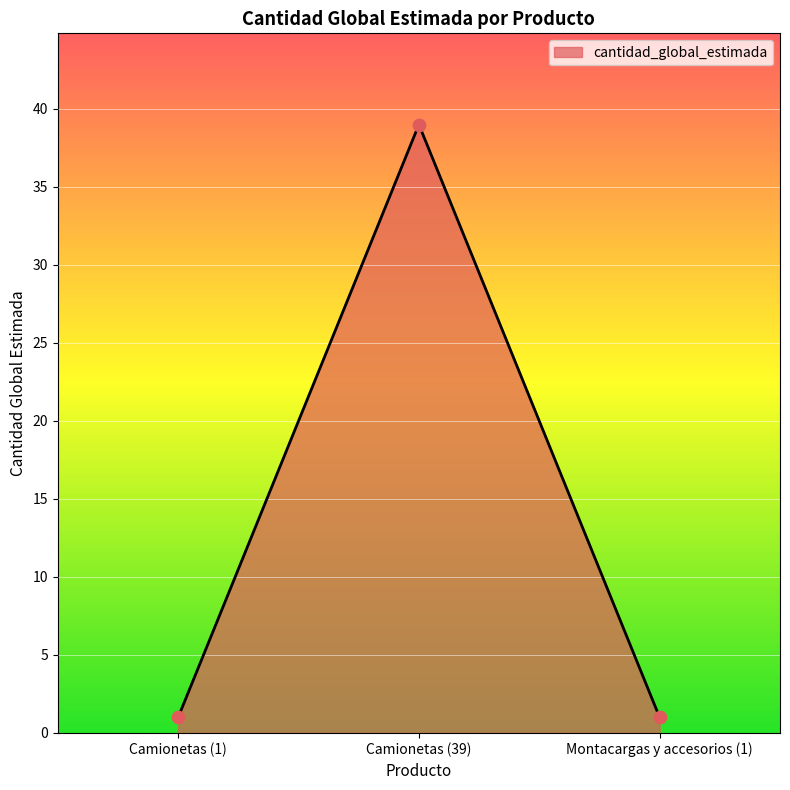

What is the change in value from Camionetas (39) to Montacargas y accesorios (1)?

-38